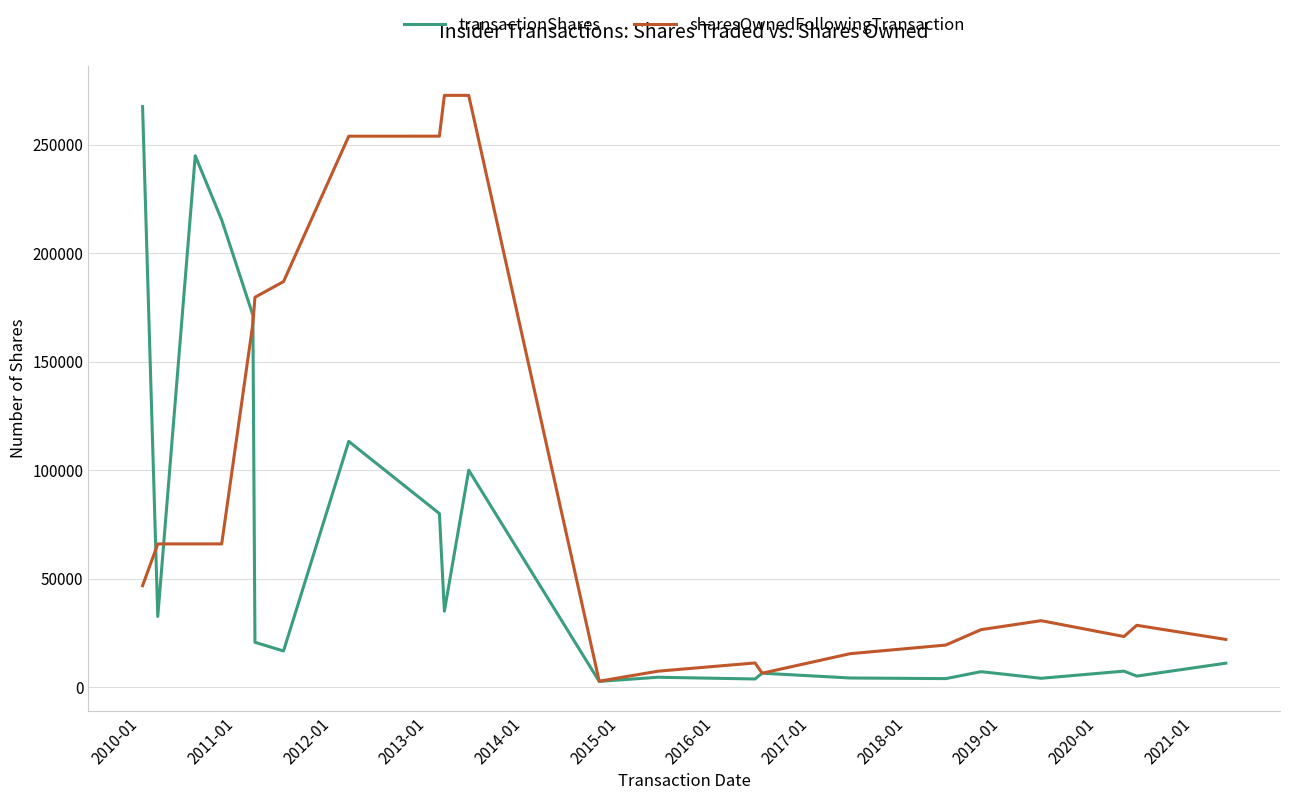

How many lines are shown in the chart?

2